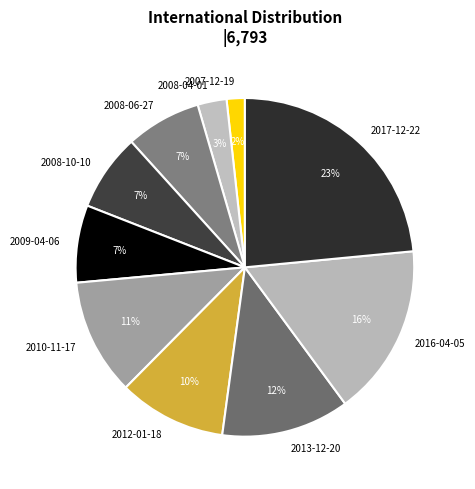

The 2017-12-22 slice represents 23% of the pie. True or false?

True